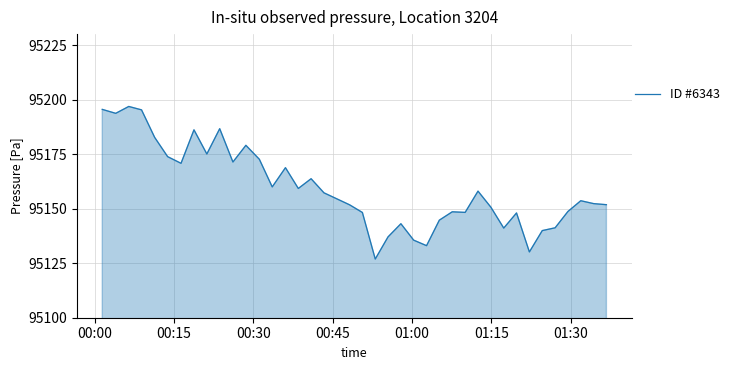

What is the difference between the maximum and minimum values?

69.9